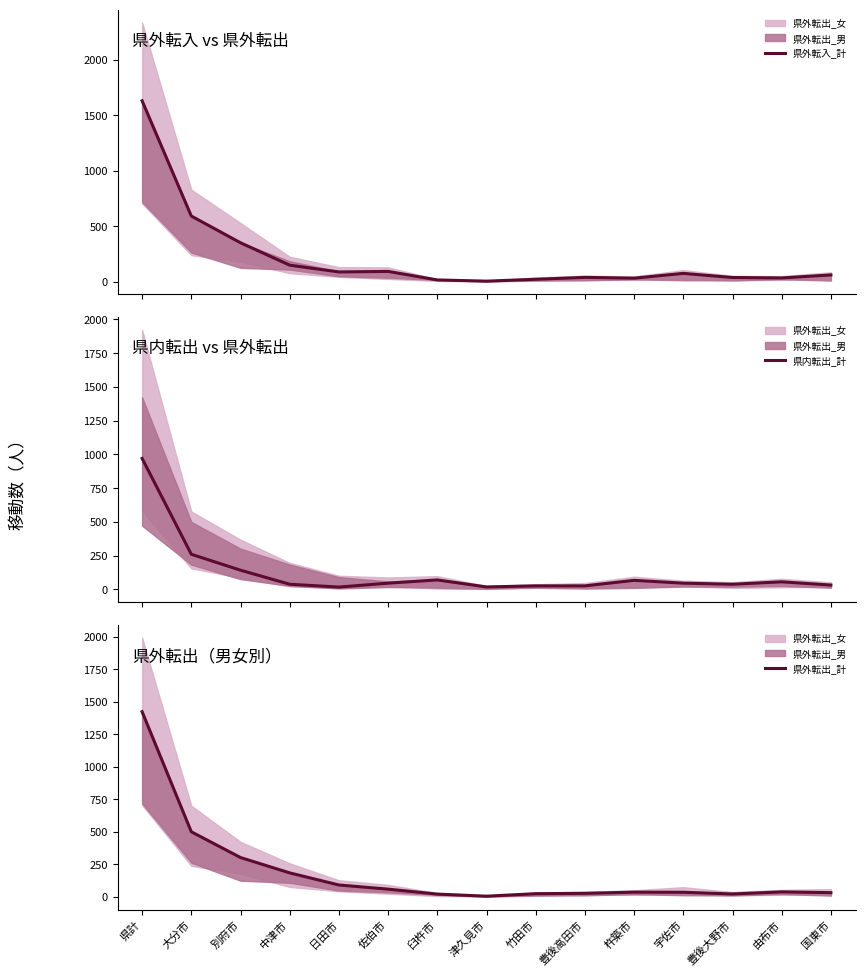

What is the spread (max minus min) of values at 別府市?

208